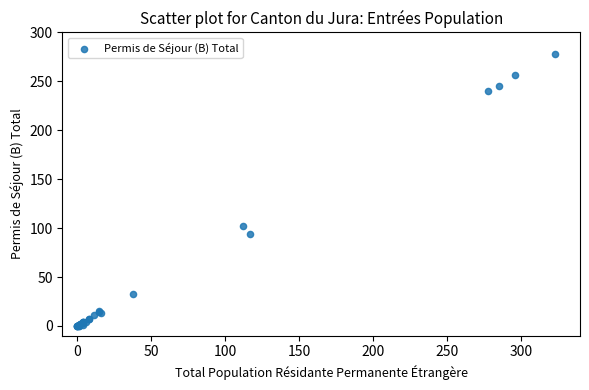

What Y value in the scatter plot is closest to 139?

102